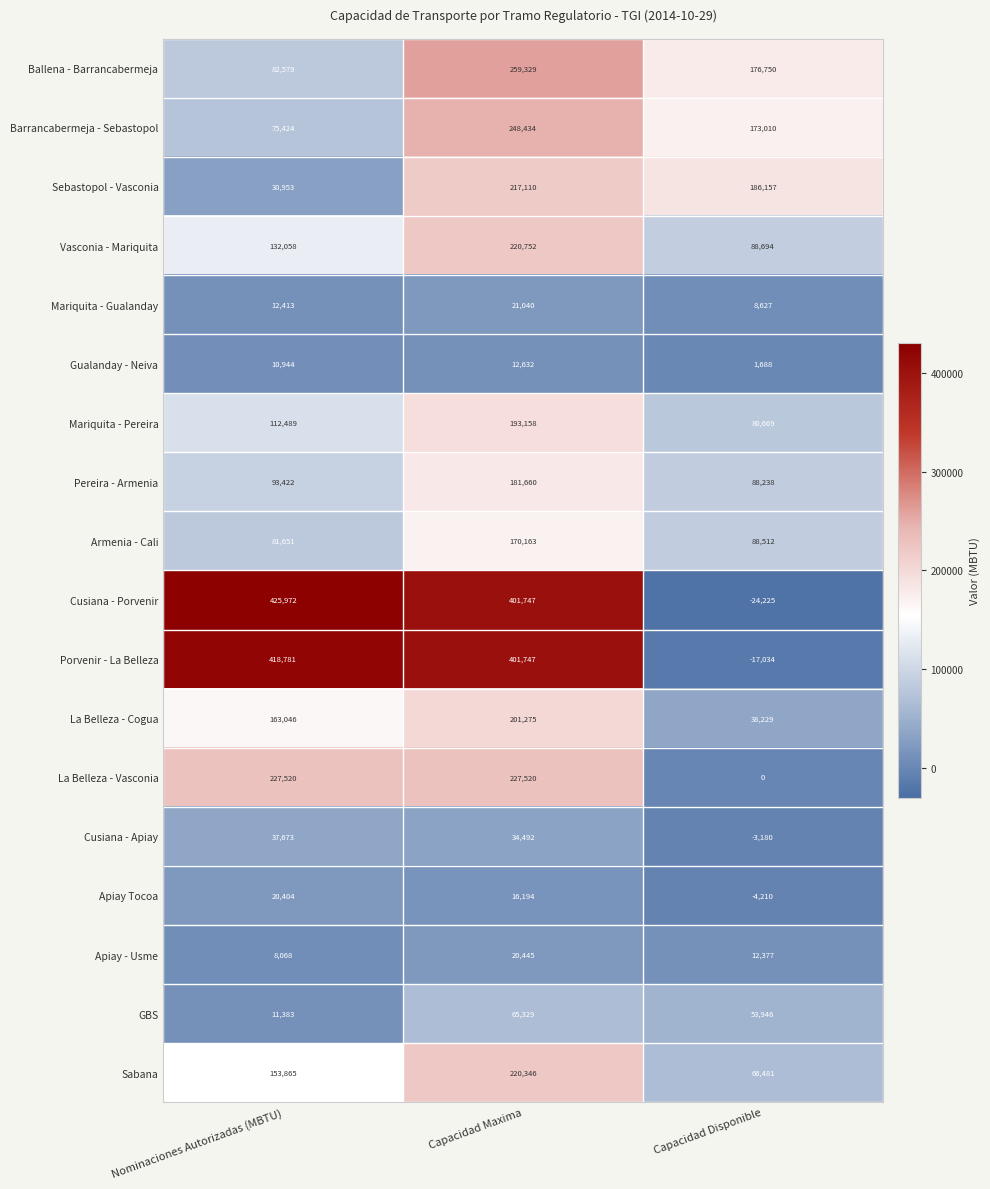

What is the greatest value displayed?

425972